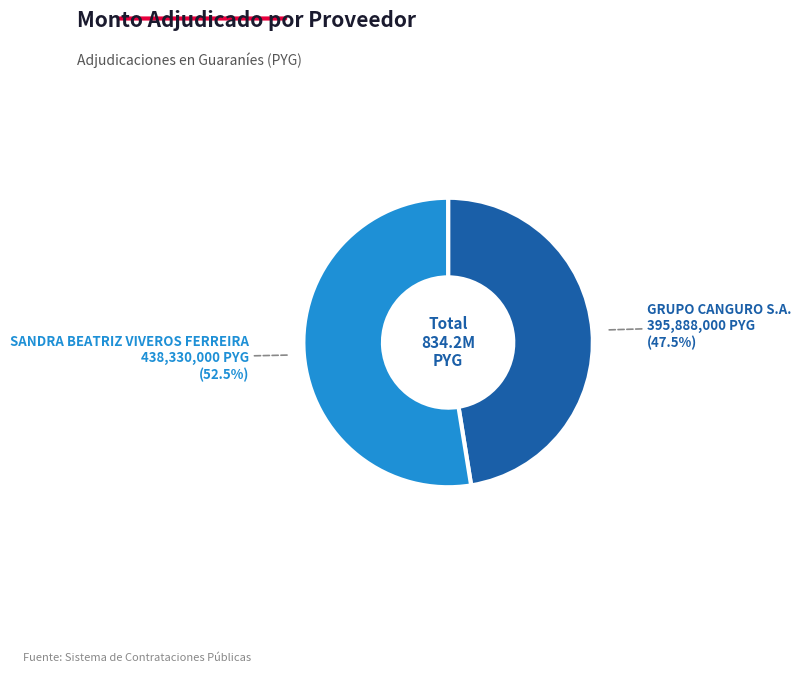

Do SANDRA BEATRIZ VIVEROS FERREIRA and GRUPO CANGURO S.A. together represent more than half of the pie?

Yes